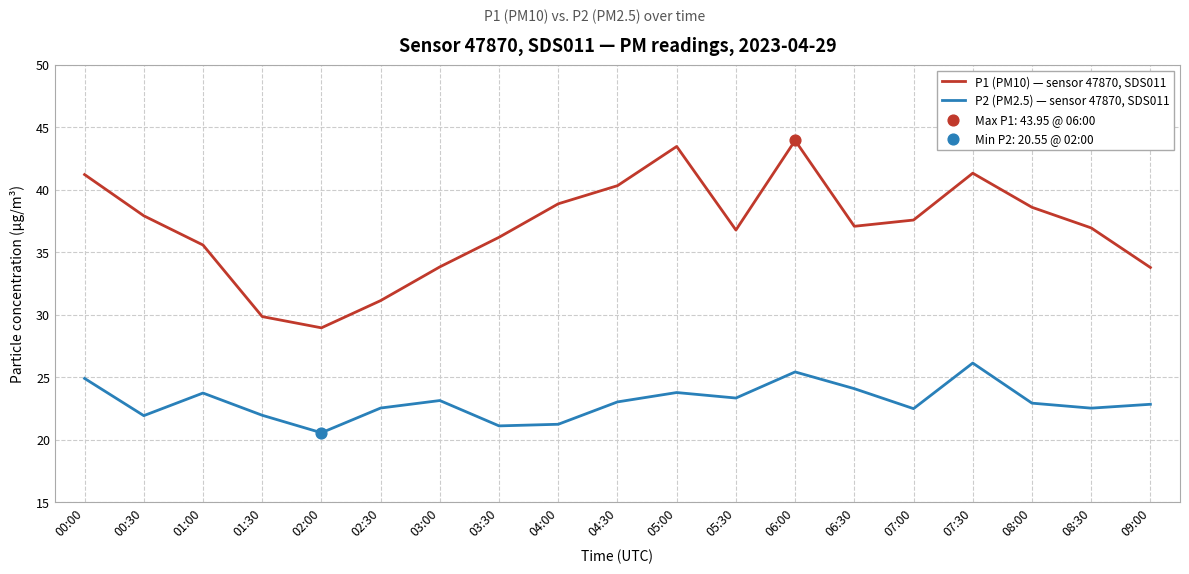

The P1 (PM10) — sensor 47870, SDS011 series shows 37.6 at 07:00. True or false?

True